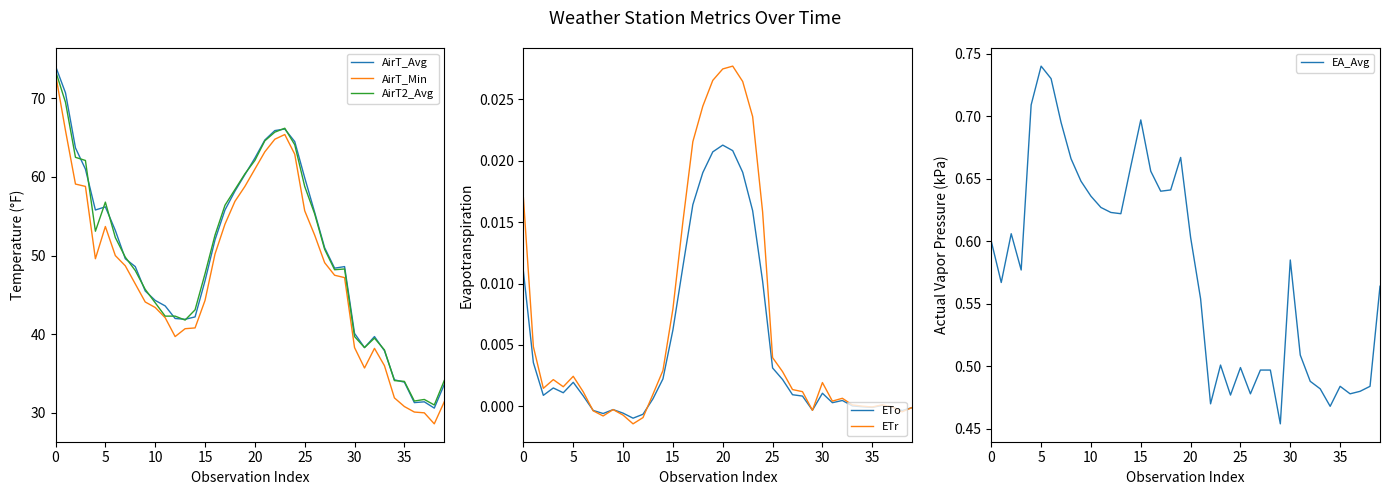

Which has a higher value, 34 or 26?

26